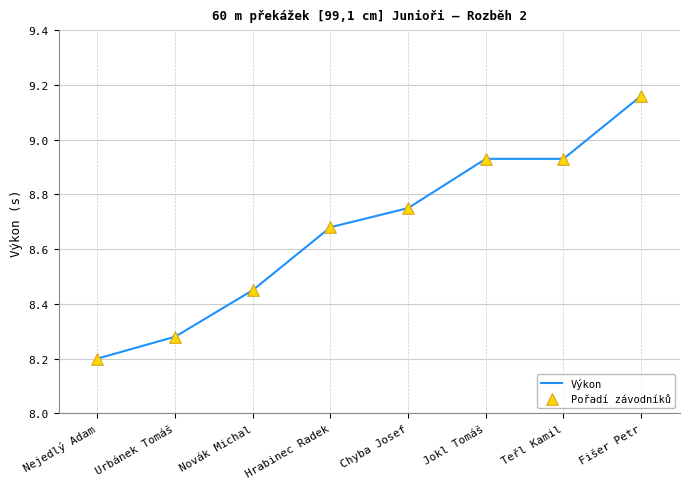

Where is the data nearest to the value 8?

Nejedlý Adam